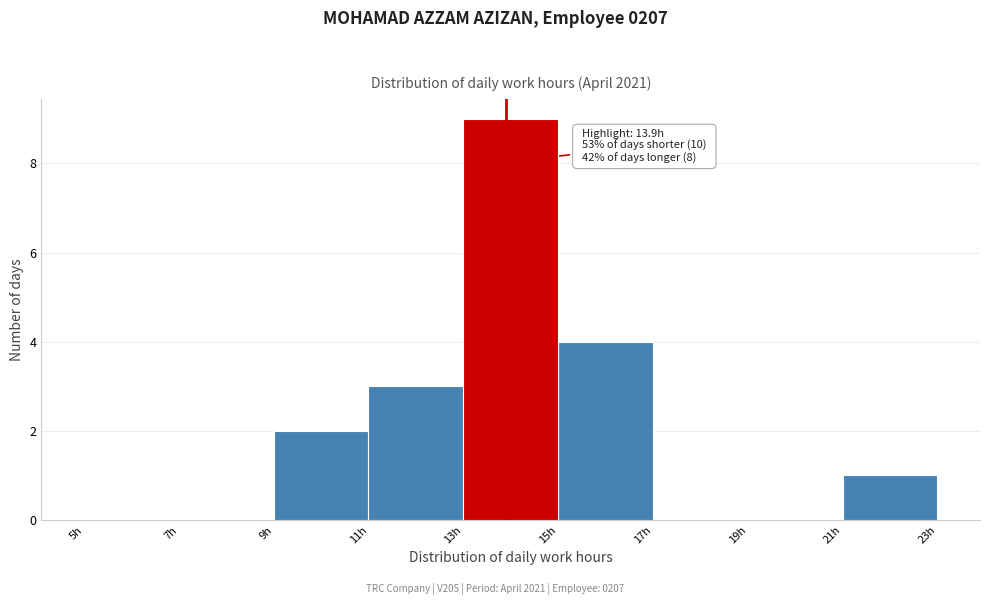

Which range on the x-axis has the tallest bar?

13 to 15